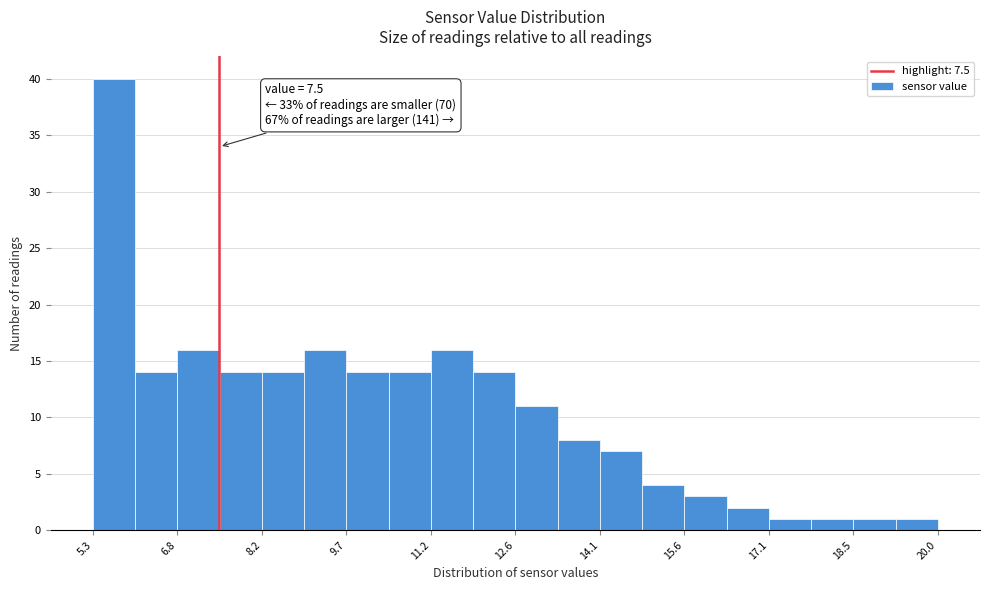

Around what value on the x-axis is the tallest bar? Give the approximate position of its centre, as read against the axis.

5.6